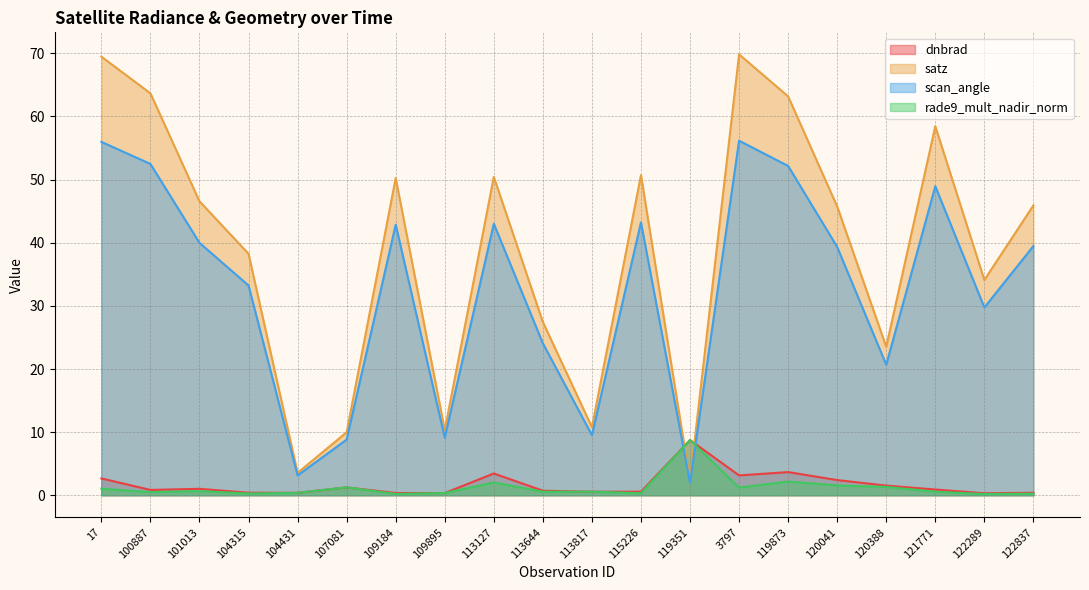

The rade9_mult_nadir_norm series shows 0.7 at 104431. True or false?

False